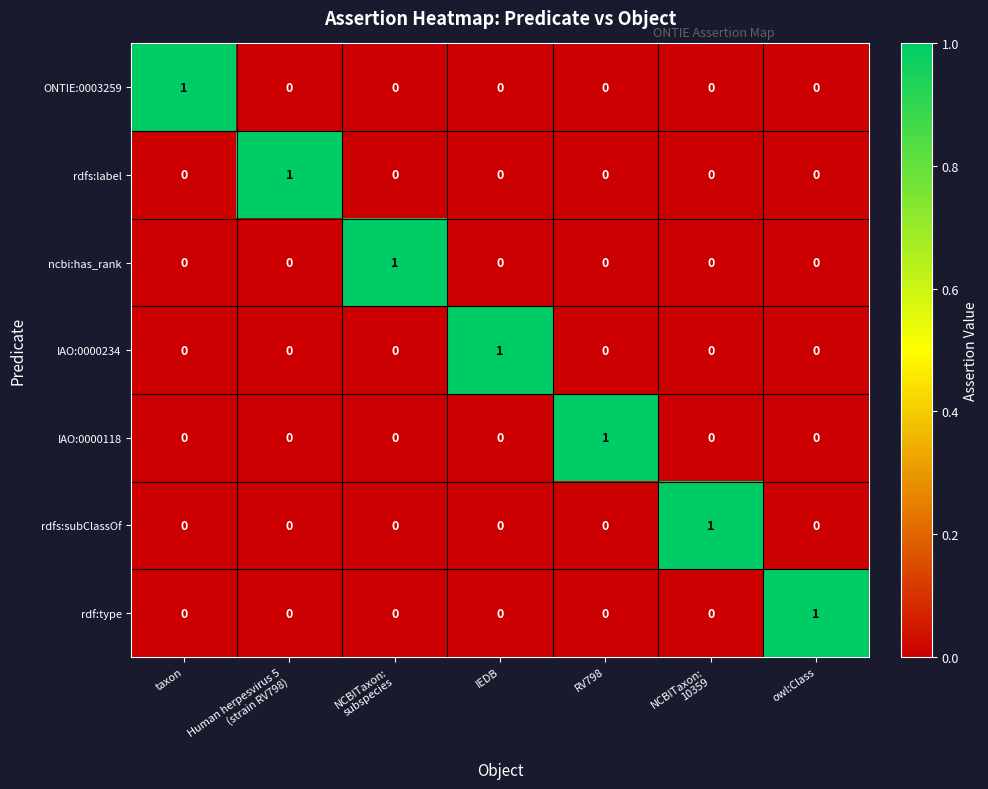

How many series are shown in this chart?

7